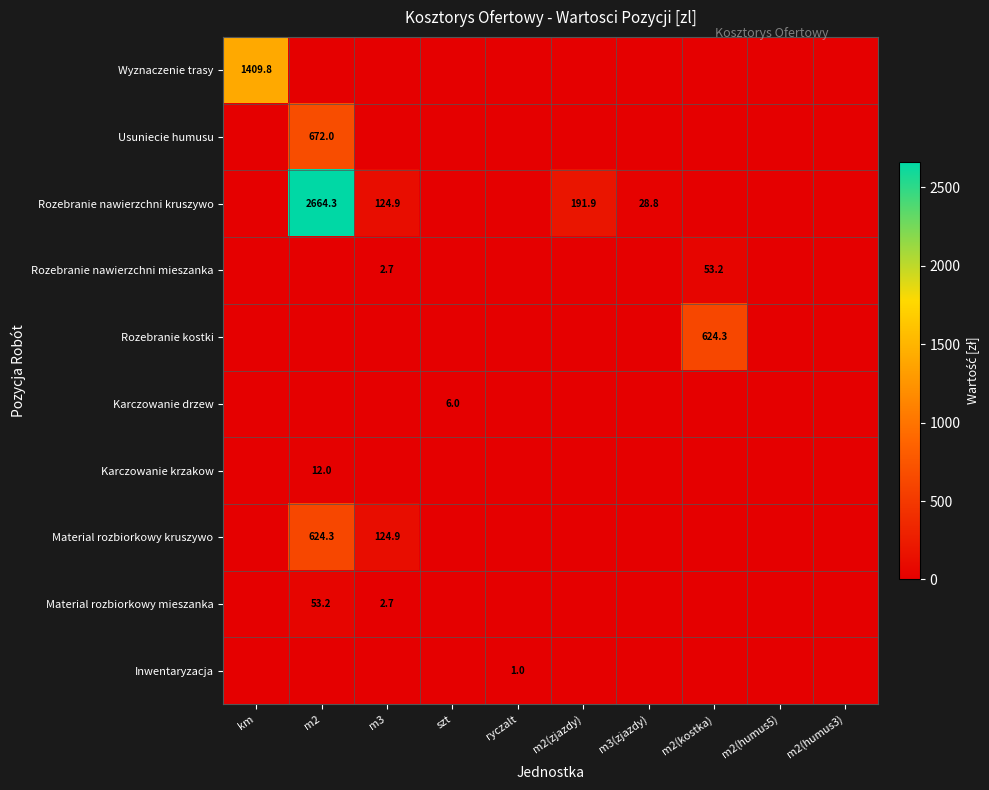

At how many categories does at least one series exceed 423?

3